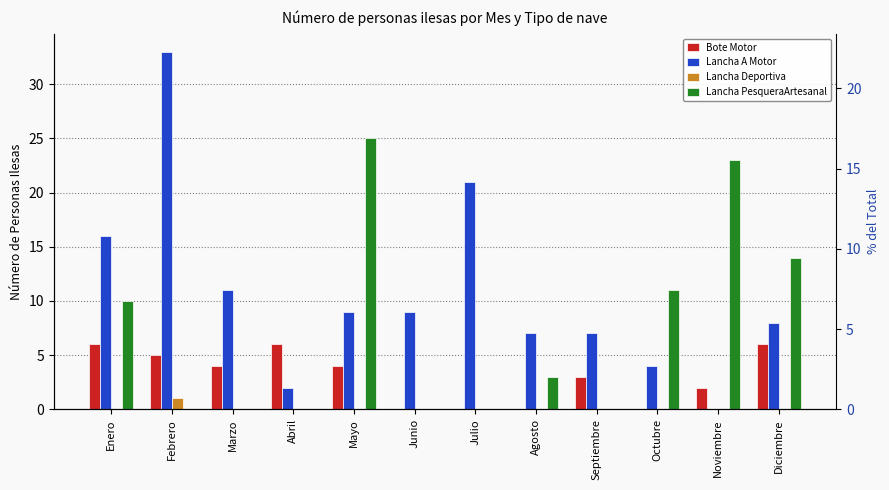

How many values in Lancha PesqueraArtesanal are above zero?

6